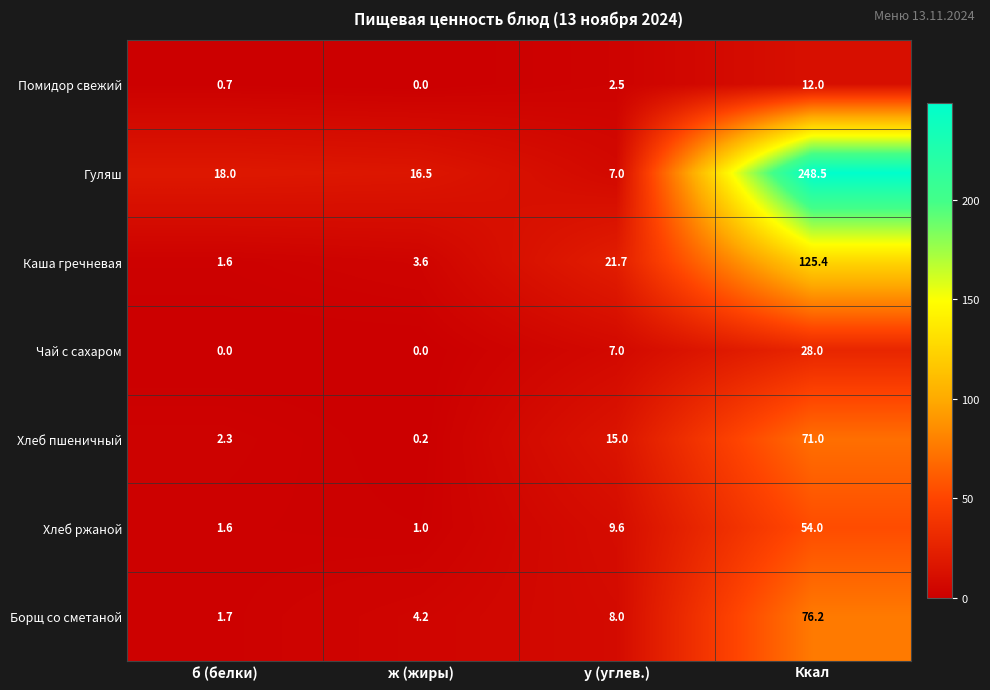

What is the sum of the Борщ со сметаной values at у (углев.) and б (белки)?

9.7